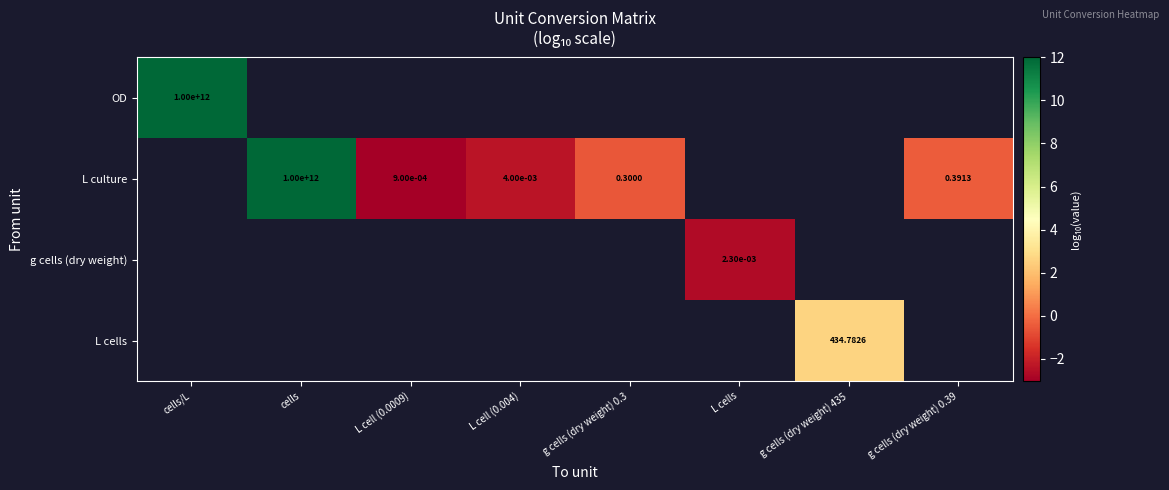

At how many categories does at least one series exceed 6?

2